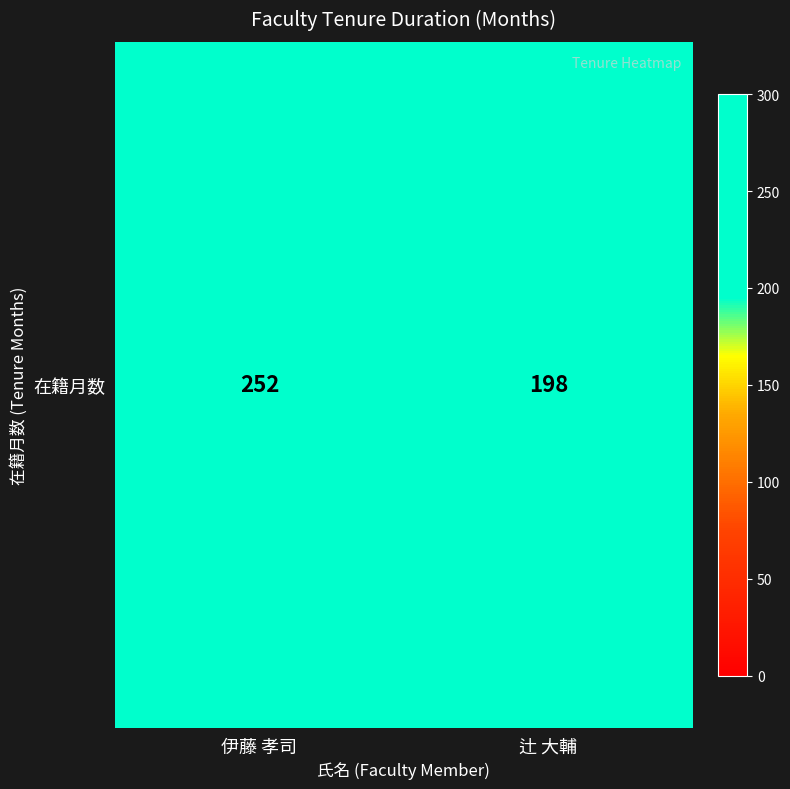

What is the change in value from 伊藤 孝司 to 辻 大輔?

-54